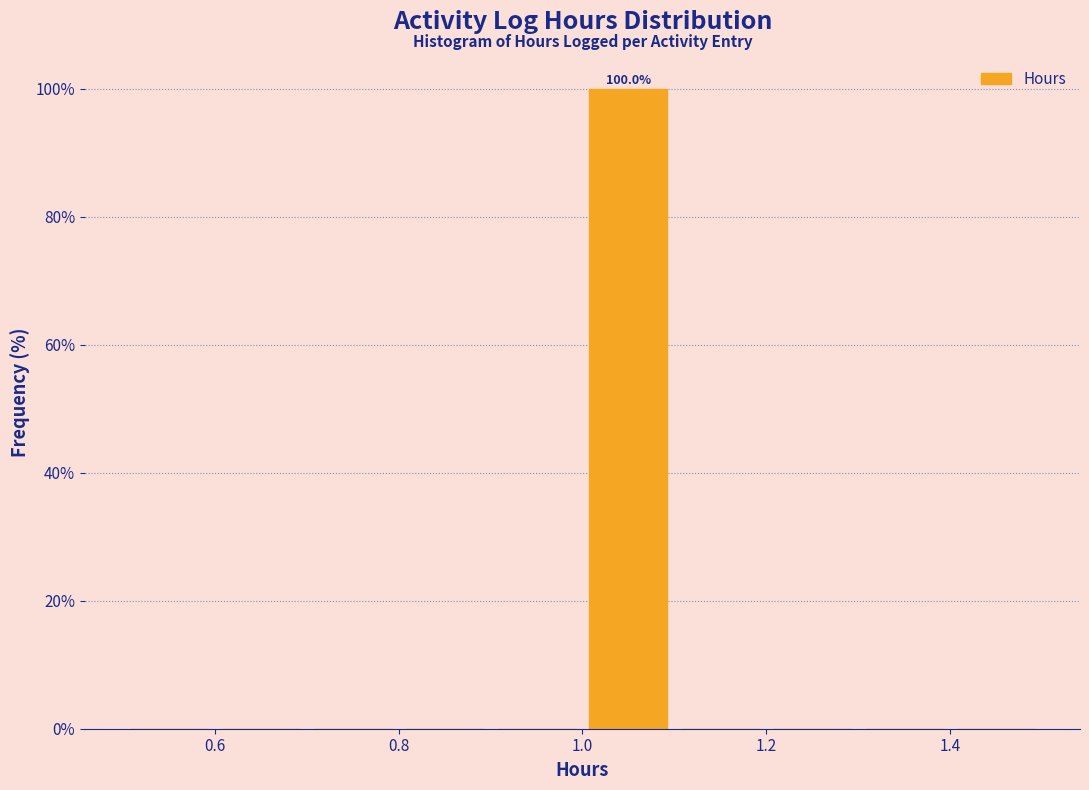

Over which range of the x-axis is the bar tallest?

1.0 to 1.1